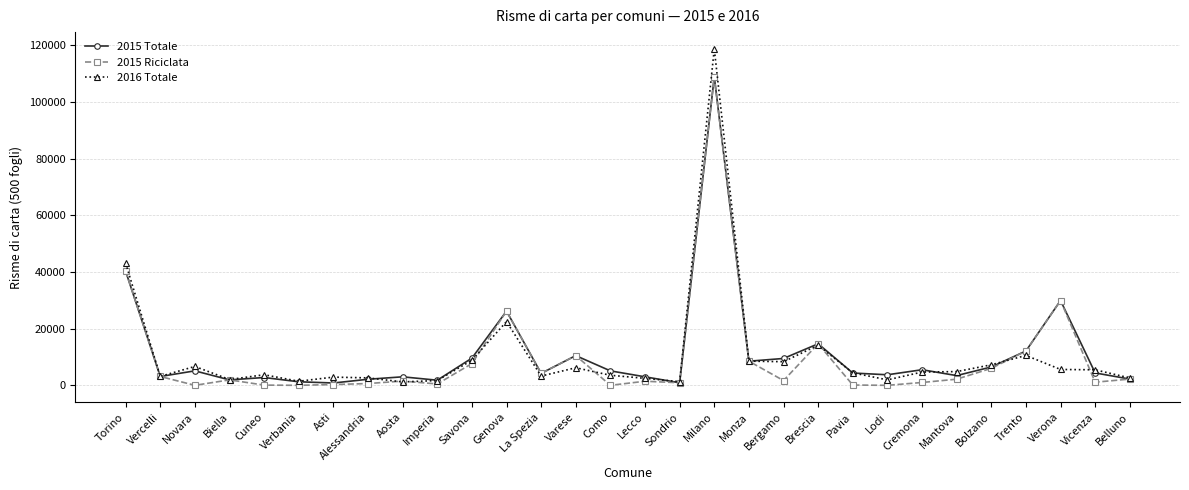

Which category has the highest value in the 2015 Totale series?

Milano